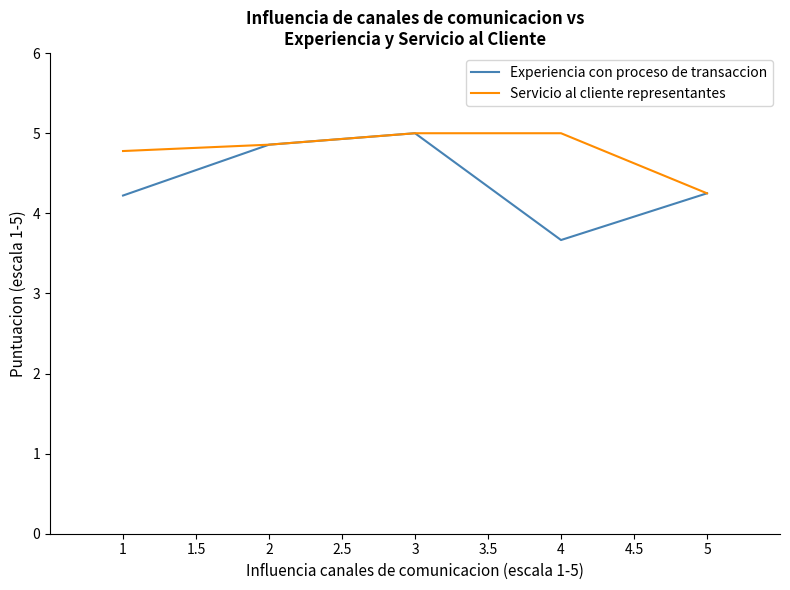

Rank the series by their average value, from lowest to highest.

Experiencia con proceso de transaccion, Servicio al cliente representantes